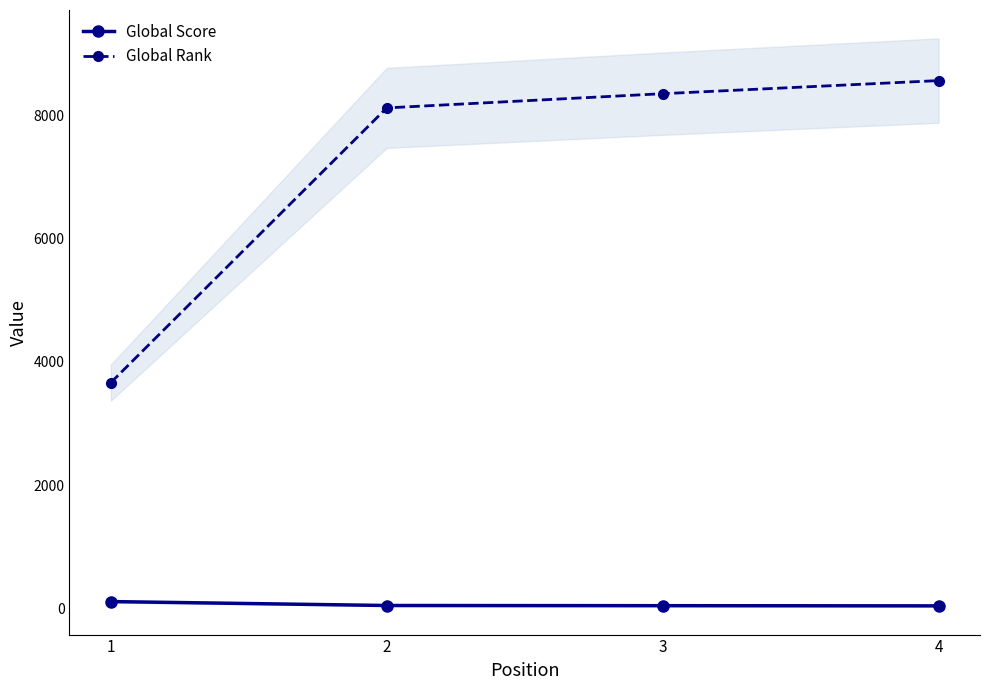

List the series in order of their peak value, lowest first.

Global Score, Global Rank